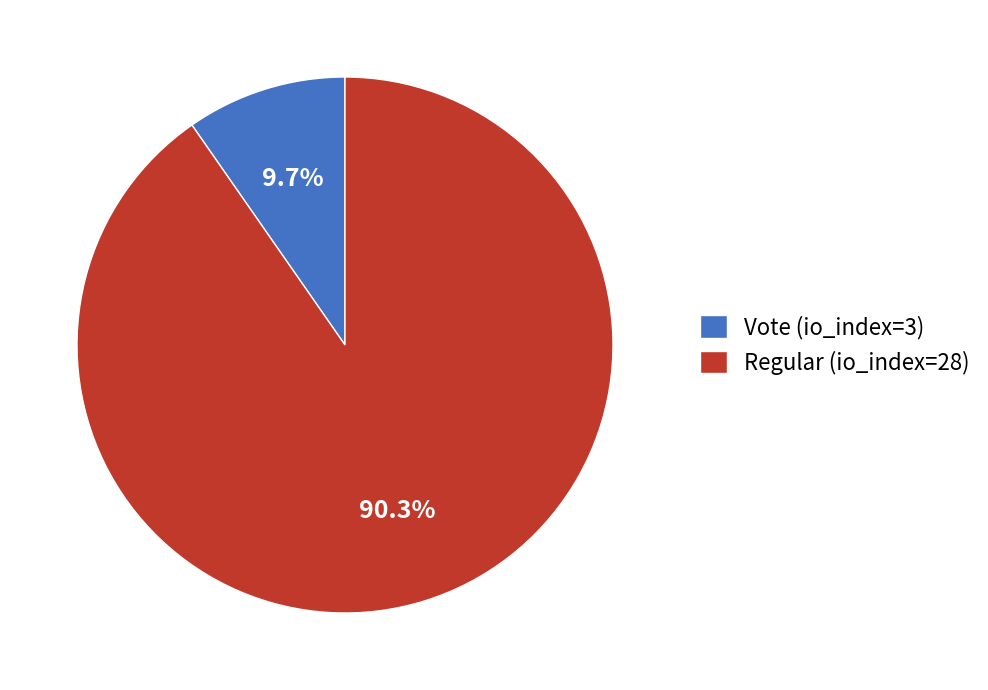

Is the sum of Vote (io_index=3) and Regular (io_index=28) greater than half?

Yes